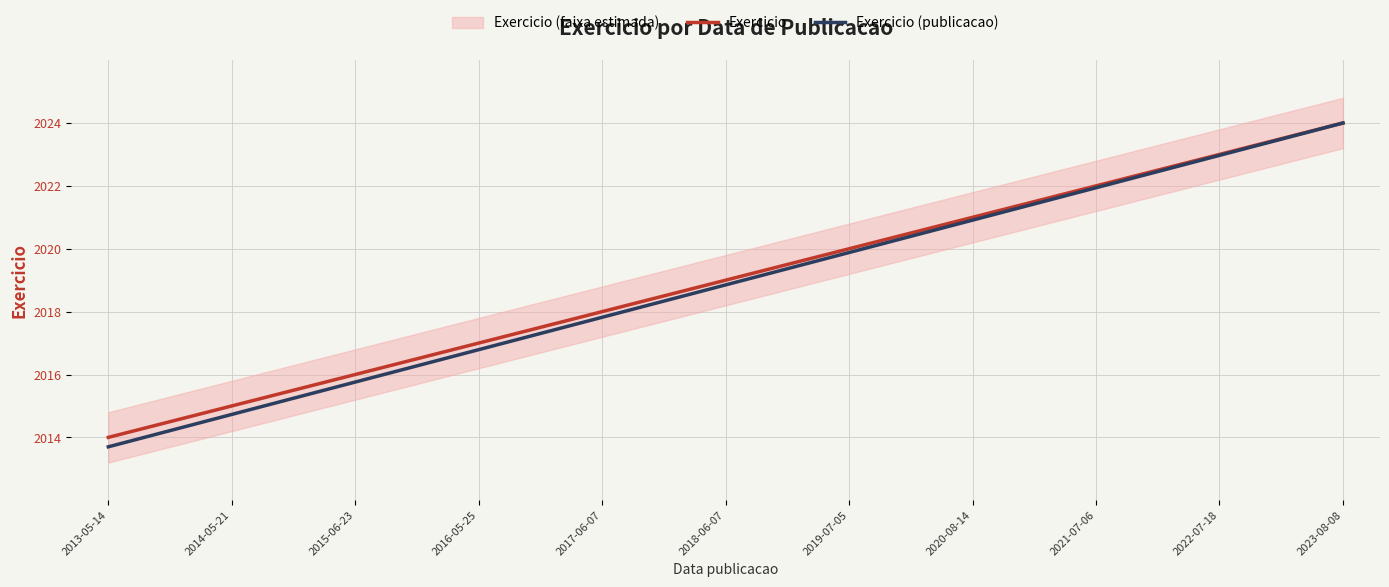

What is the difference between the second highest and minimum values in the Exercicio series?

9.0